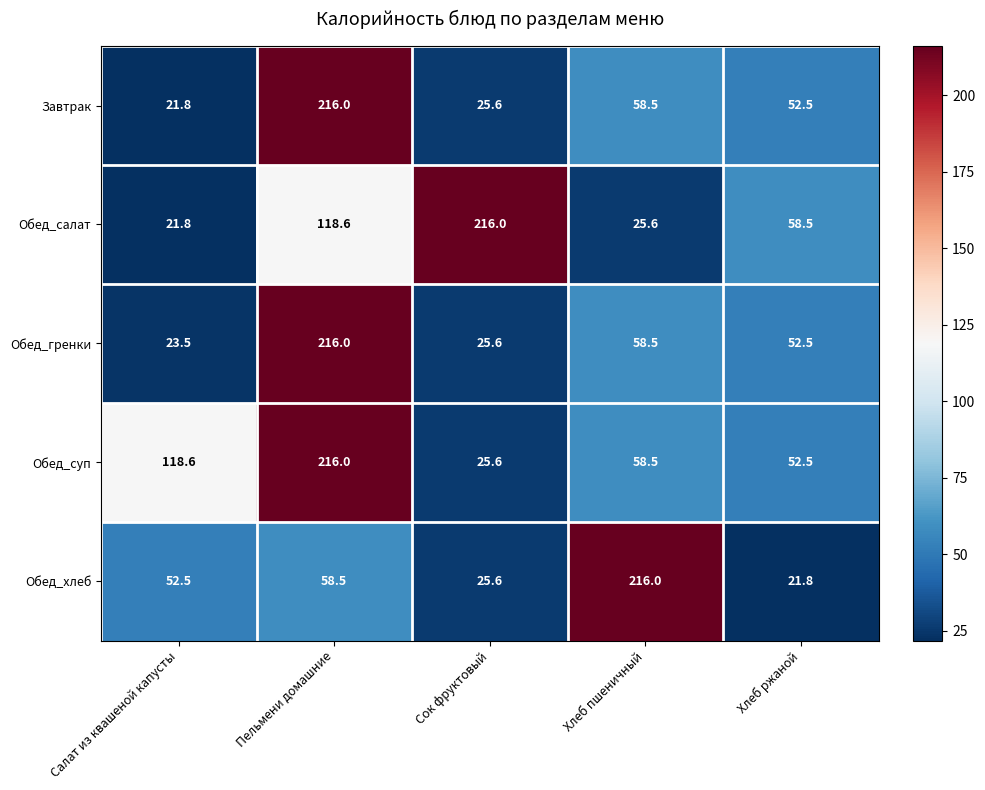

Count the number of categories in the chart.

5